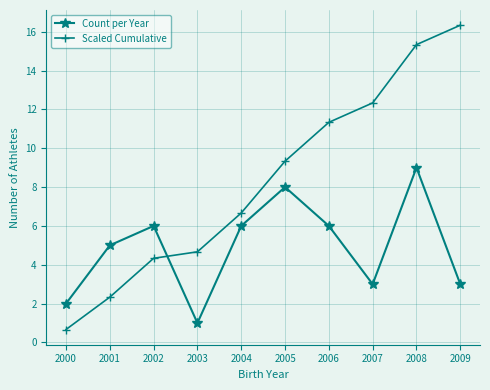

The value of Count per Year at 2000 is 0.8. True or false?

False